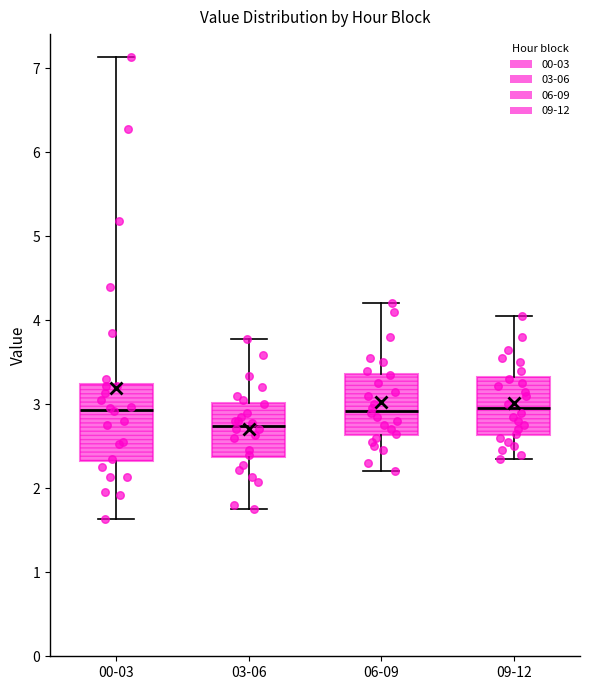

Where is the lower edge of the box for 09-12 on the y-axis? The values are not printed on the chart, so give them approximately, as read against the axis.

2.6